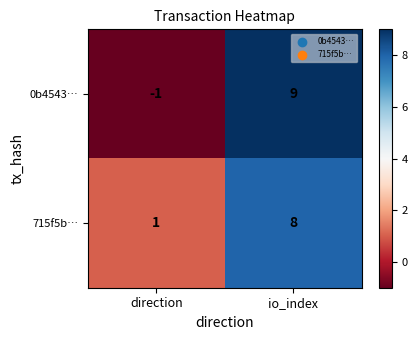

Where is 715f5b… nearest to the value 4?

direction